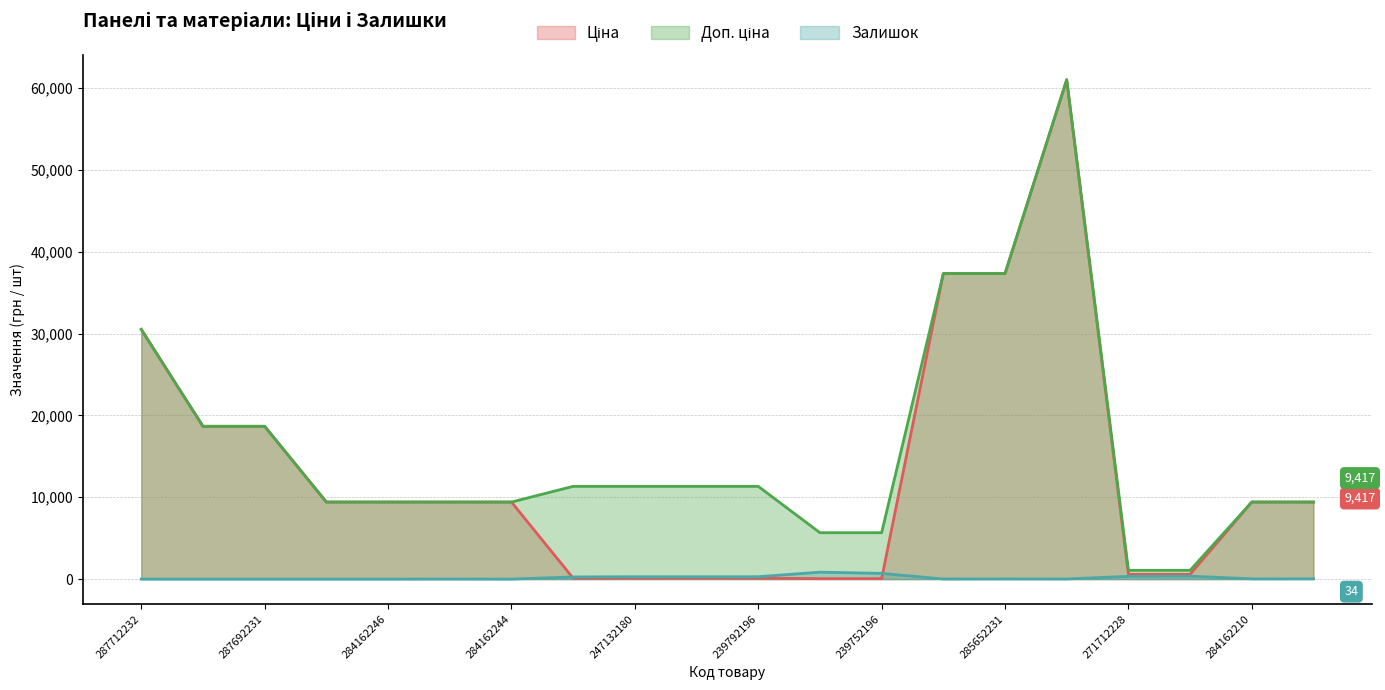

What is the difference between the second highest and second lowest values in the Ціна series?

37286.3